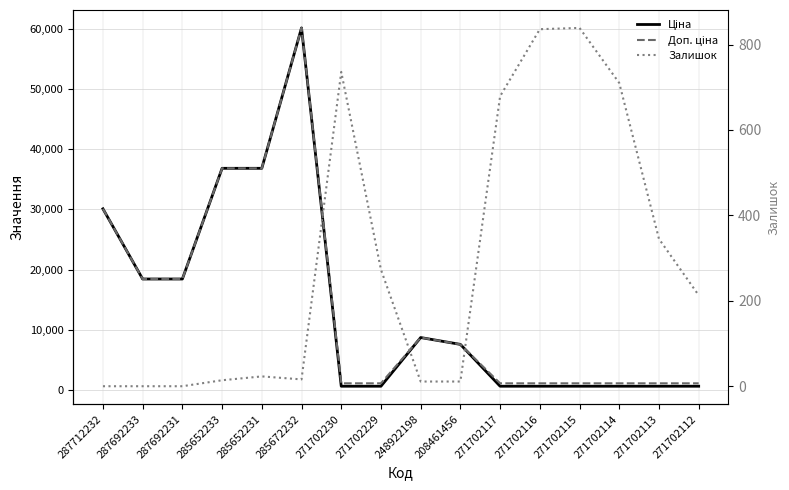

What is the value of the Доп. ціна point at the 3rd from the left?

18420.9